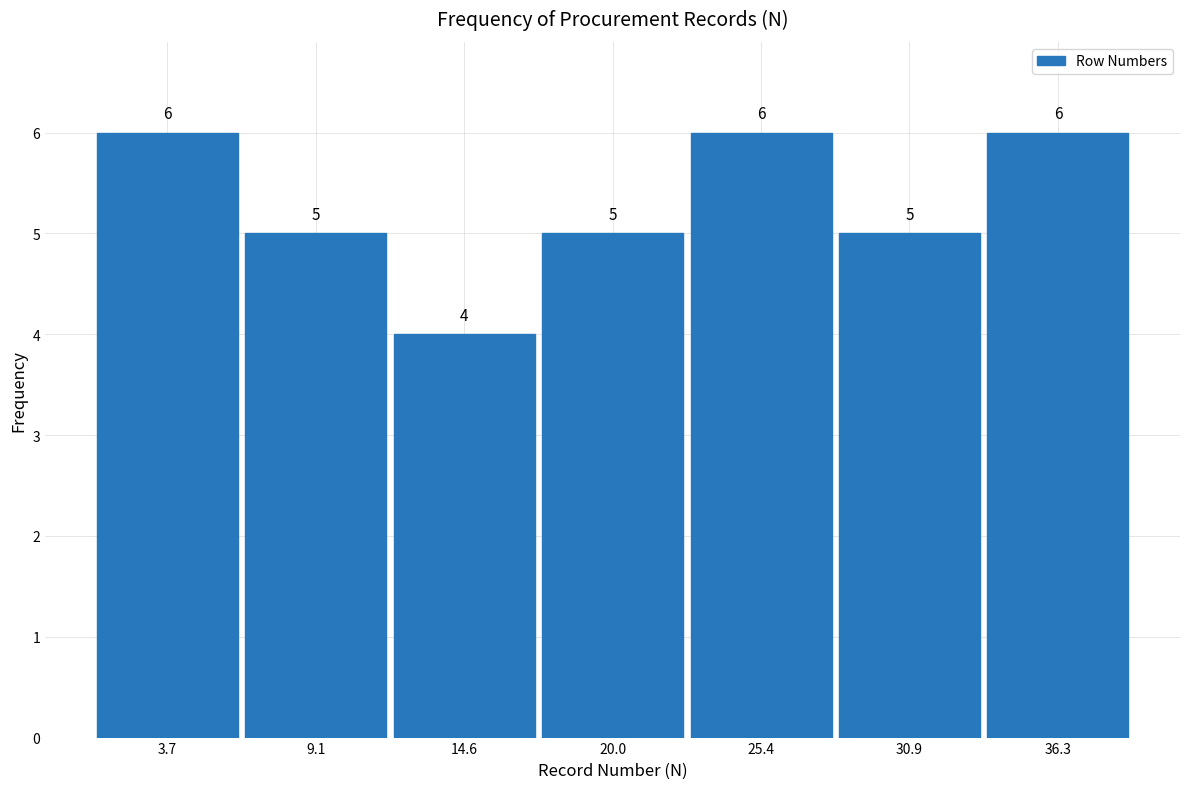

Reading left to right, transcribe this chart: for each bar, give the range it covers on the x-axis and its height. The bar edges are not printed on the chart, so give them approximately, as read against the axis.

1 to 6: 6
6 to 12: 5
12 to 17: 4
17 to 23: 5
23 to 28: 6
28 to 34: 5
34 to 39: 6